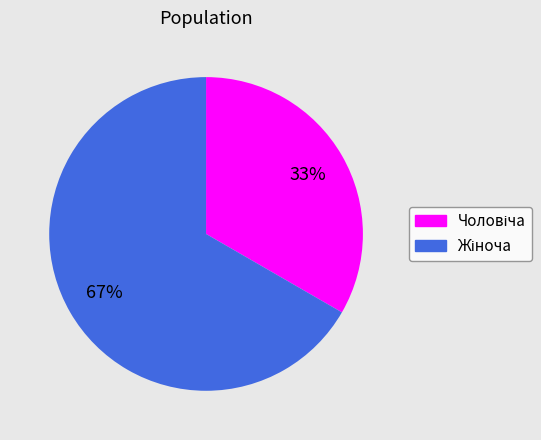

How many segments does this pie chart have?

2